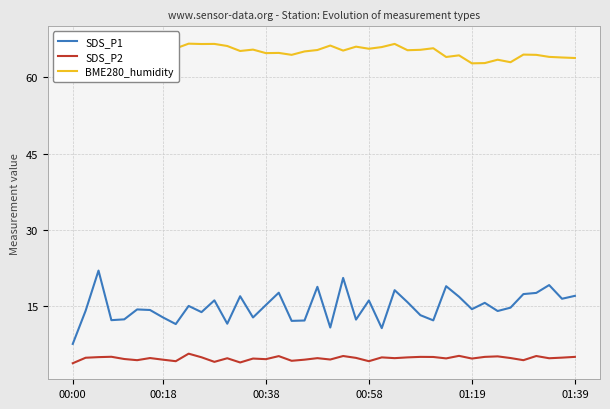

Which series has the widest spread of values?

SDS_P1